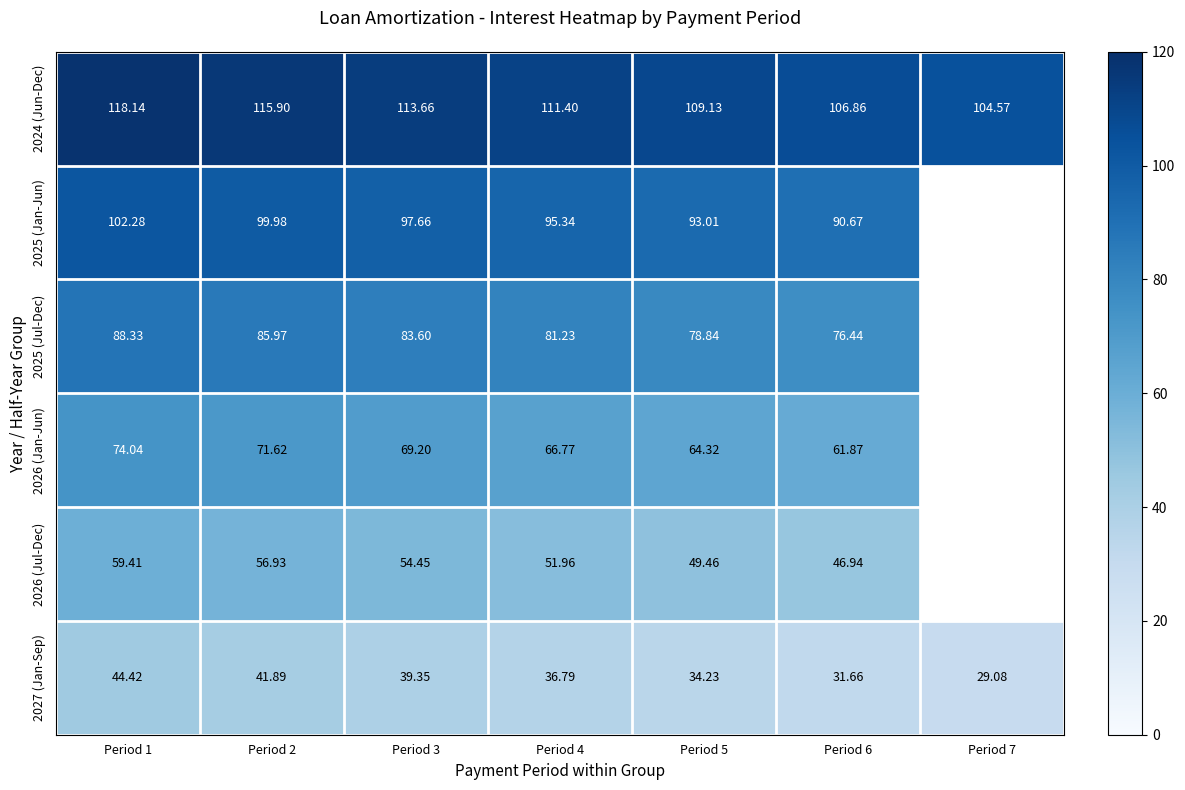

What is the minimum value shown in the chart?

29.1